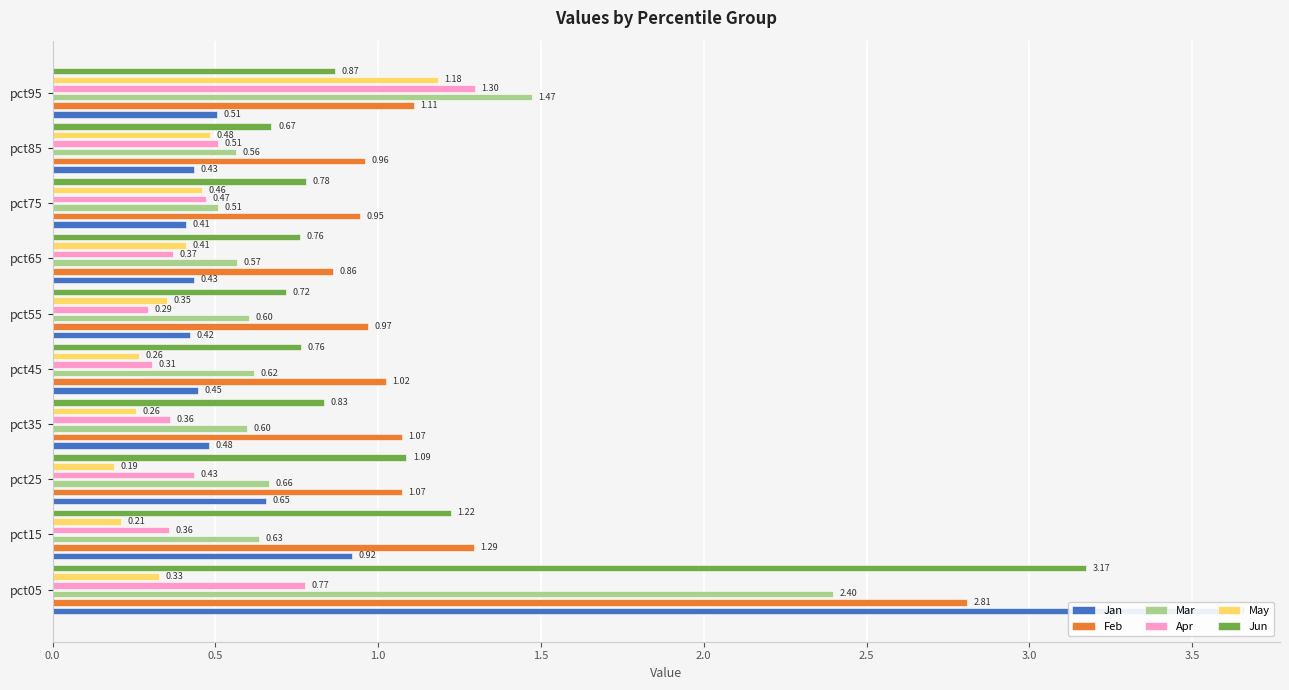

Is the value of Feb at pct55 greater than the value of Mar at pct35?

Yes